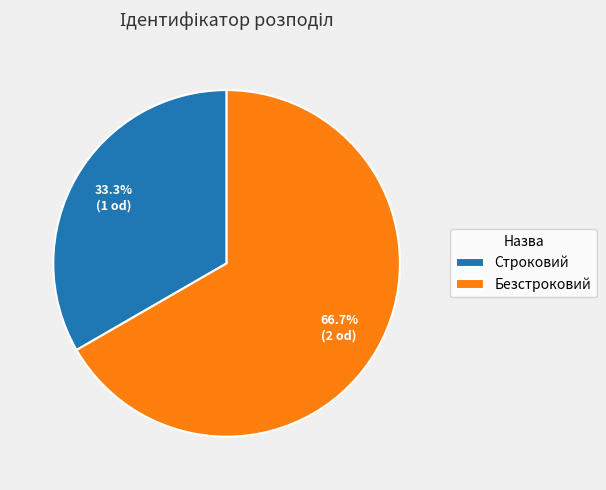

Approximately how many times larger is the value at Строковий compared to Безстроковий?

0.5